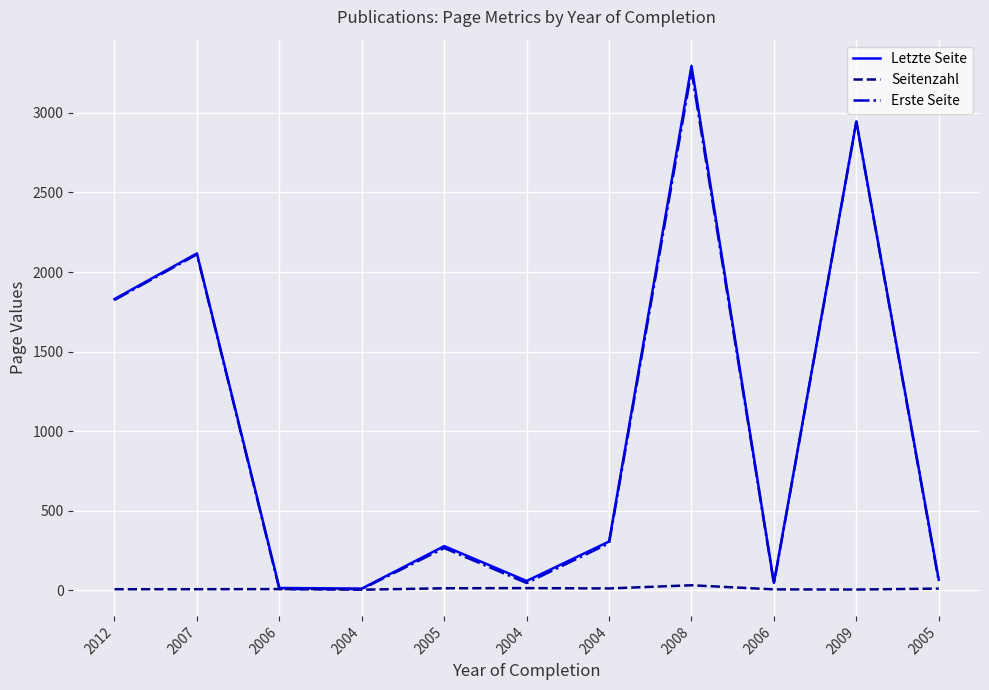

Which series changed the most between 2012 and 2004?

Erste Seite